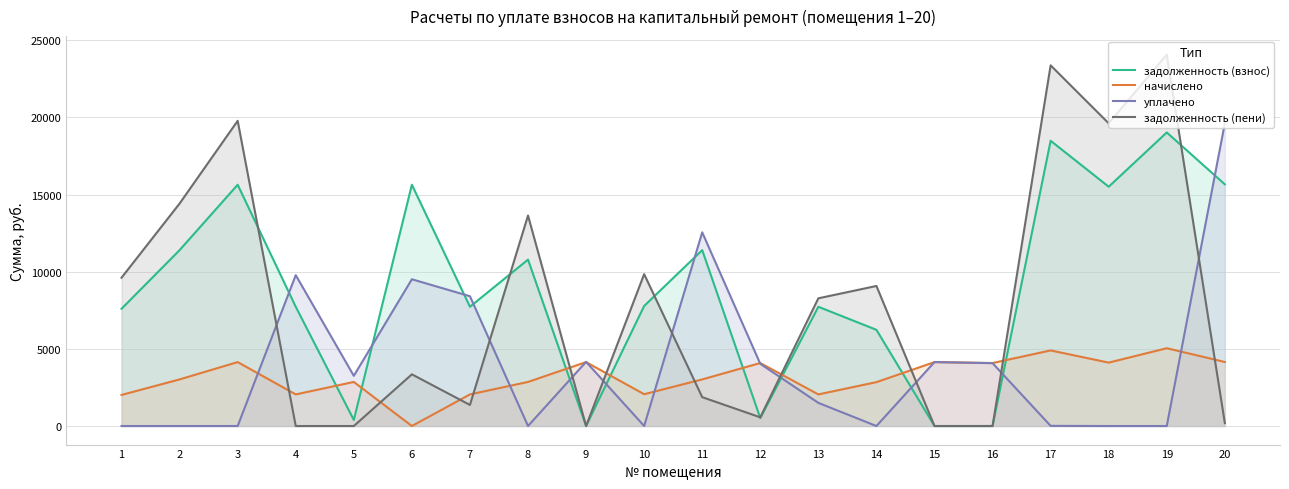

Does the chart display data point markers on the line(s)?

No